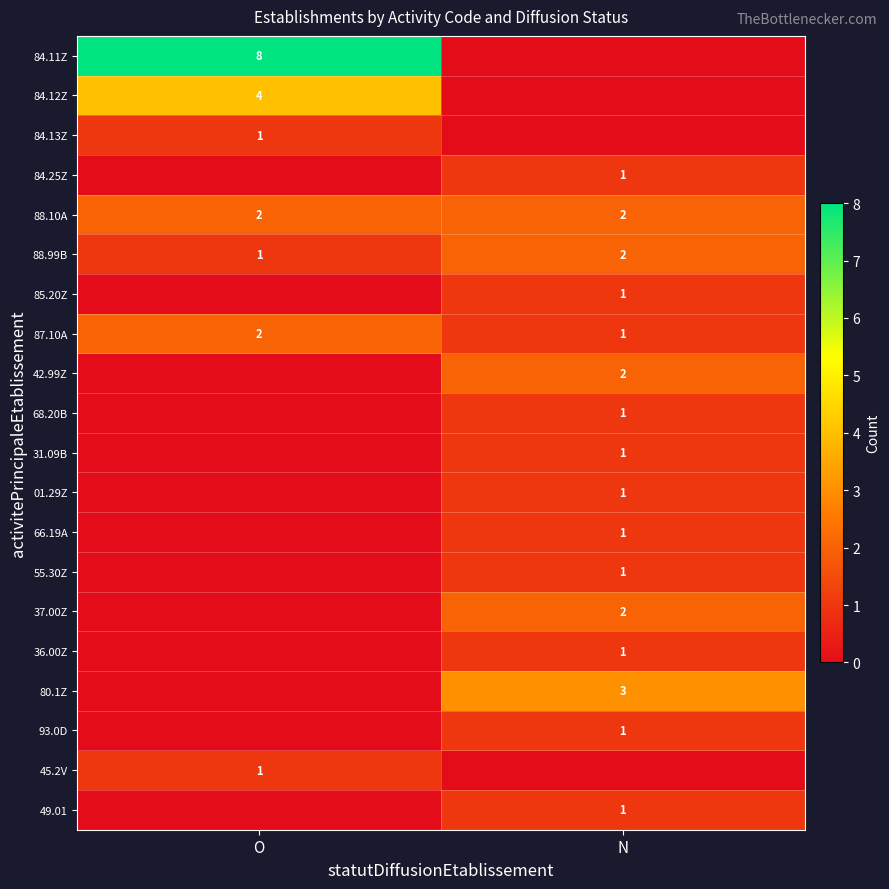

Is it true that 42.99Z equals 2 at N?

True